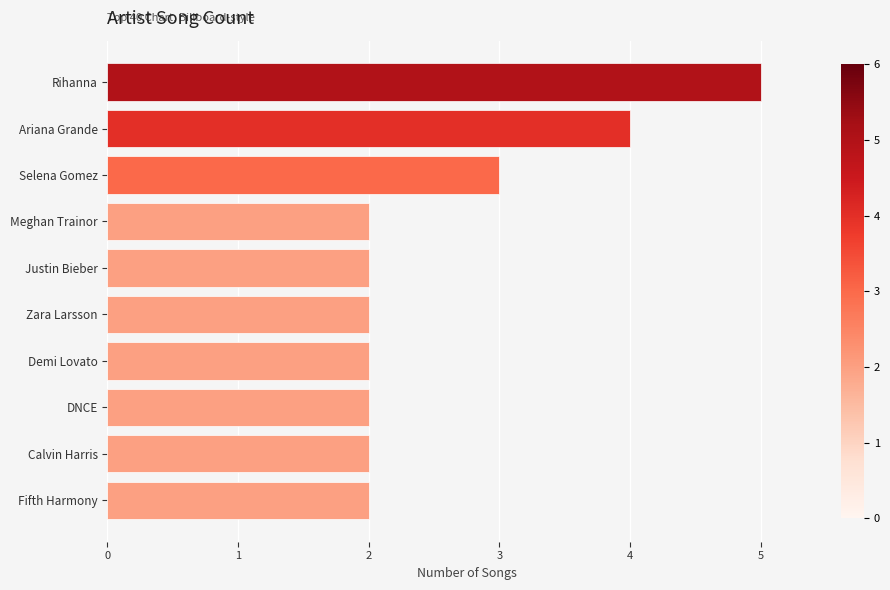

Are the bars grouped side by side (vs. stacked)?

No